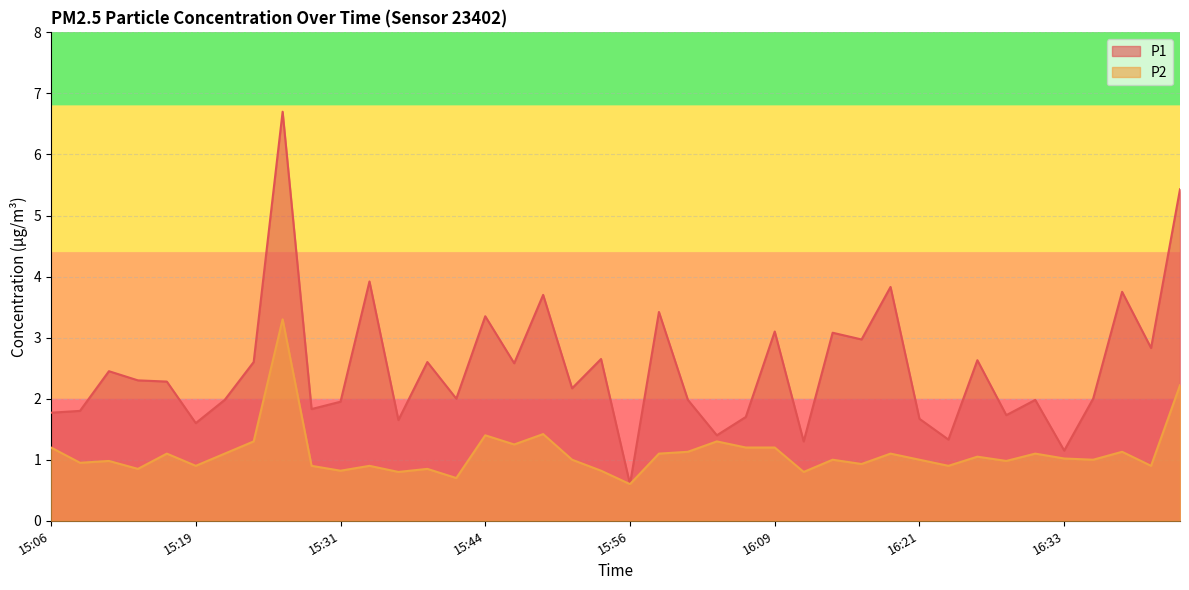

The value of P2 at 16:28 is 1.5. True or false?

False